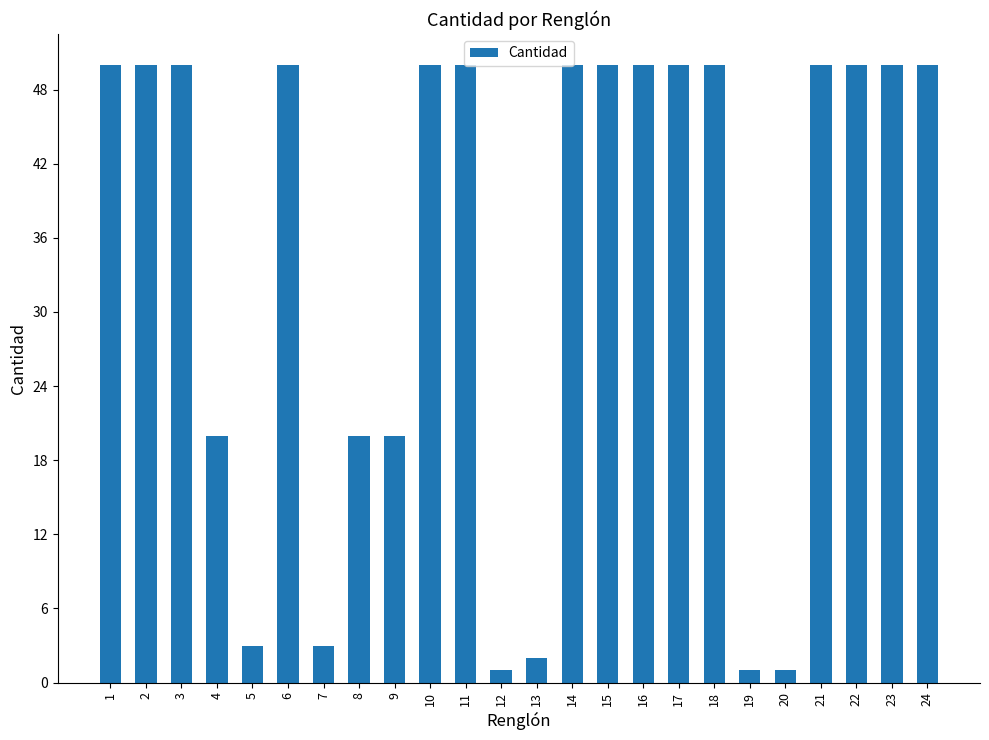

What is the ratio of the value at 9 to the value at 16?

0.4